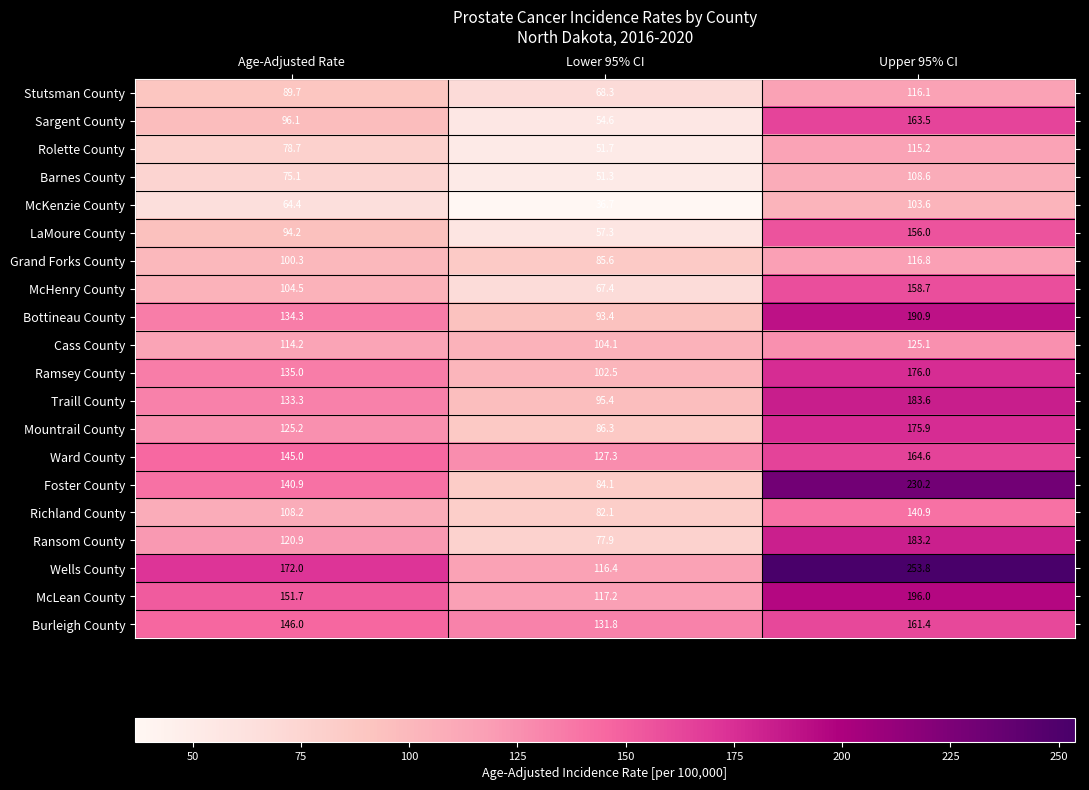

What is the average value of the Ramsey County series?

137.8